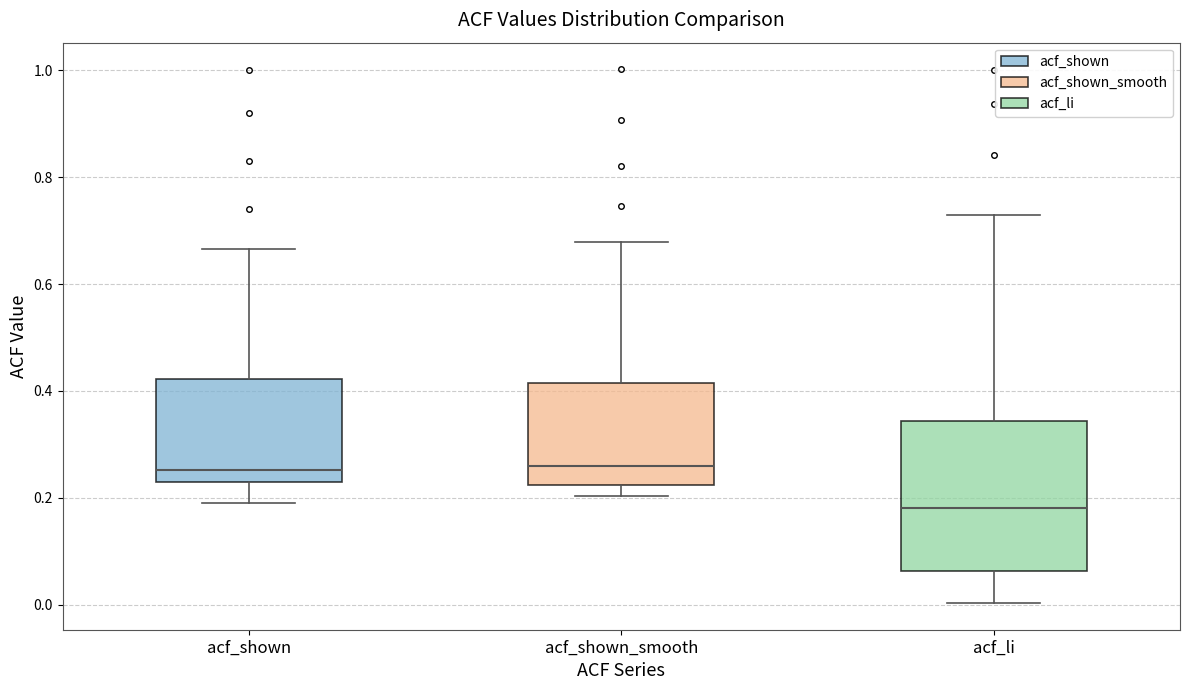

Reading left to right, transcribe this box plot: for each box, give where its median line is, the range the box spans, and where its two whiskers end, as read against the y-axis. The values are not printed on the chart, so give them approximately, as read against the axis.

acf_shown: median 0.26, box 0.24 to 0.42, whiskers 0.20 to 0.66
acf_shown_smooth: median 0.26, box 0.22 to 0.42, whiskers 0.20 to 0.68
acf_li: median 0.18, box 0.06 to 0.34, whiskers 0.00 to 0.74